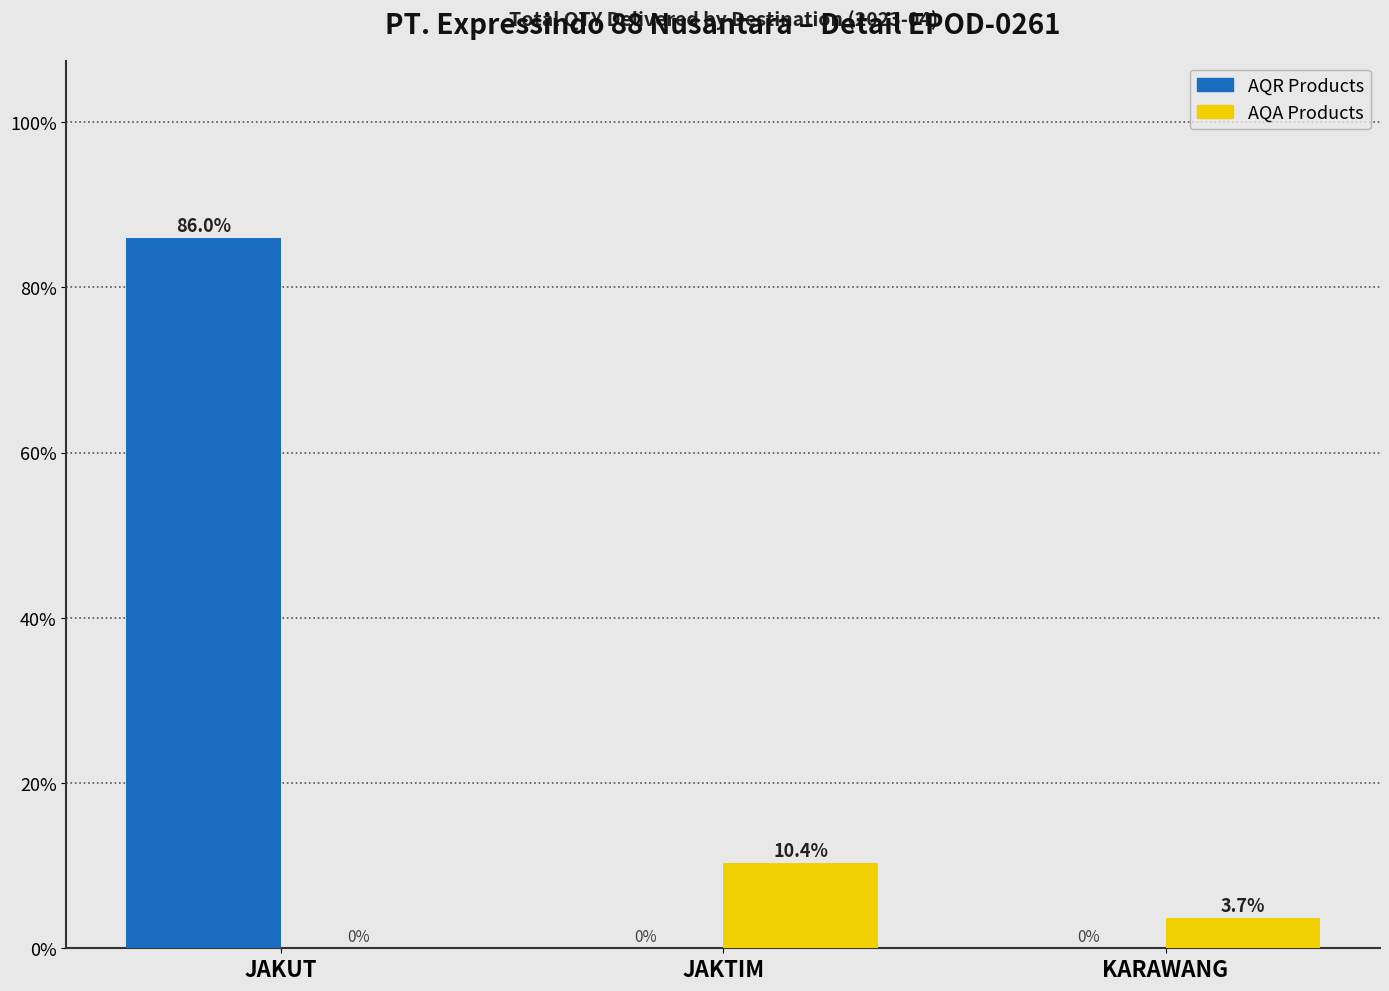

How many distinct data groups are displayed?

2